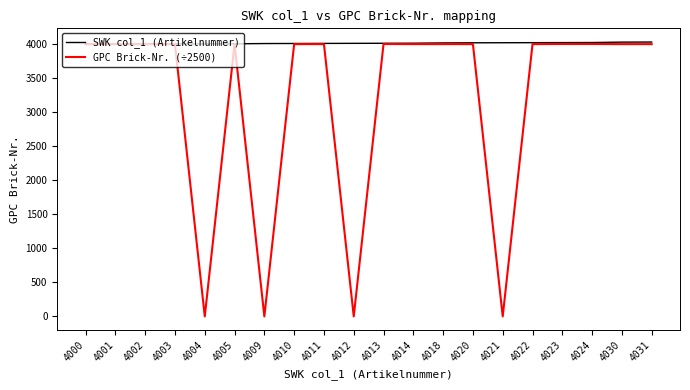

Which series has the largest range (max minus min)?

GPC Brick-Nr. (÷2500)